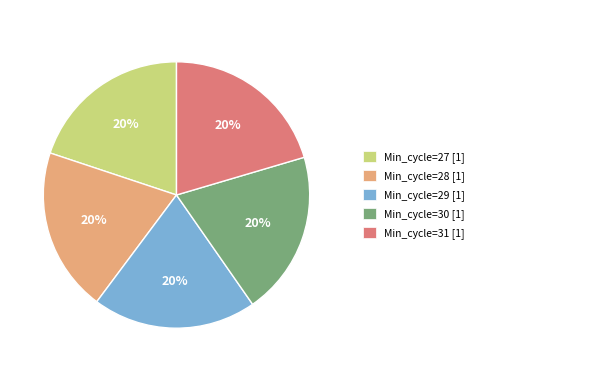

Is there any slice that represents more than half of the pie?

No